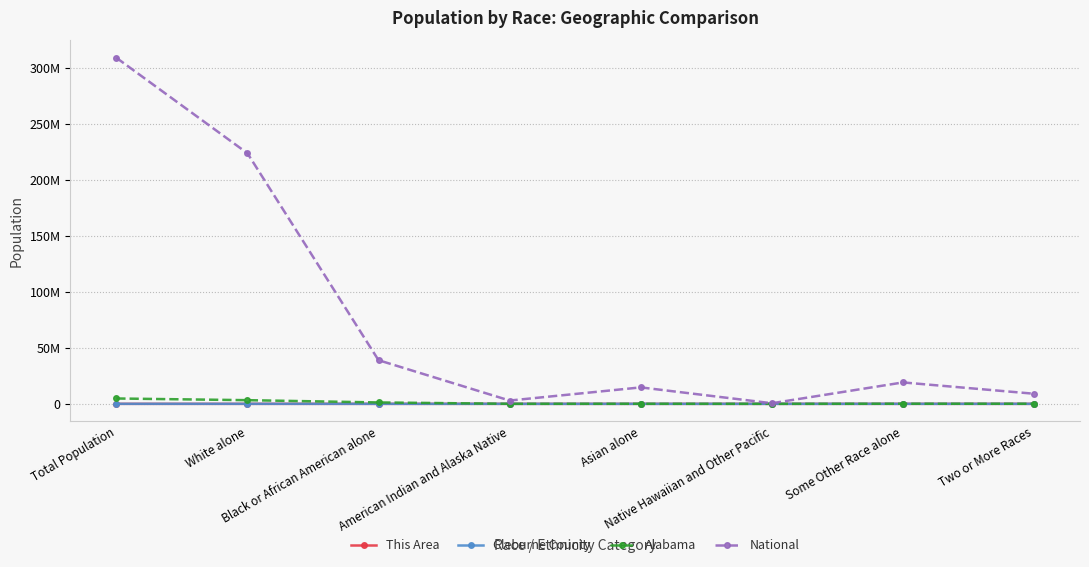

What is the difference between the highest and lowest values at American Indian and Alaska Native?

2932240